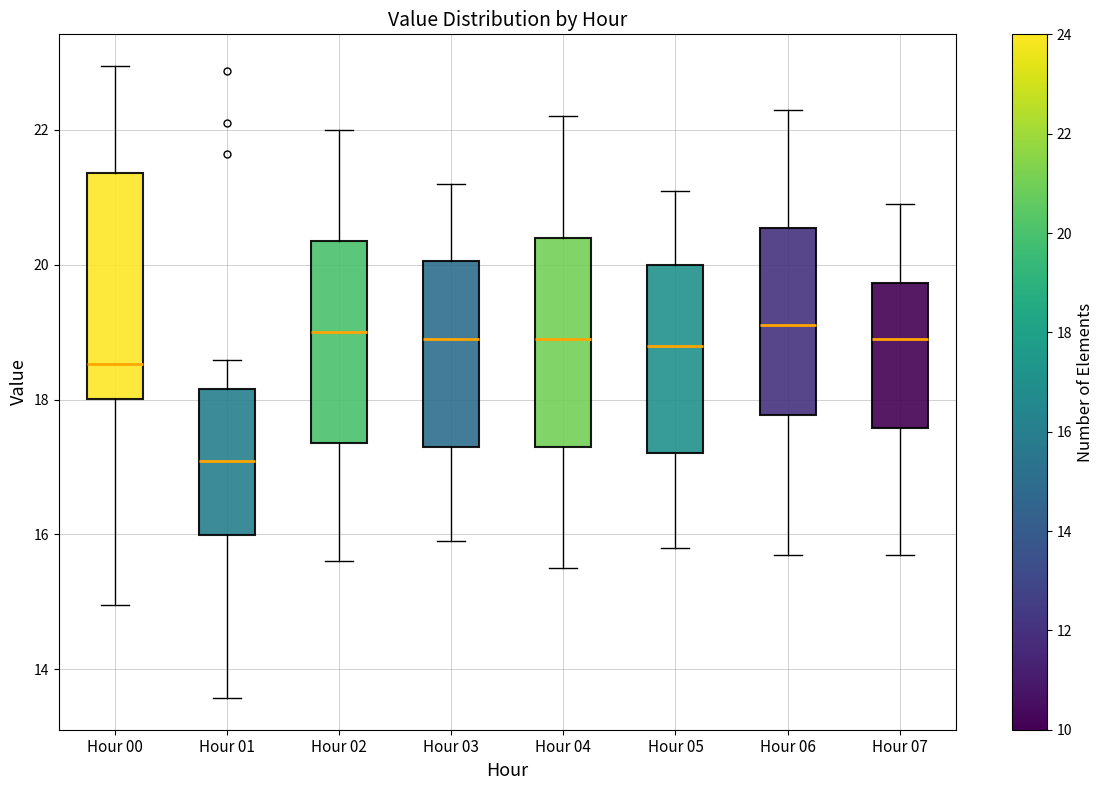

Where does the lower whisker of the box for Hour 05 end on the y-axis? The values are not printed on the chart, so give them approximately, as read against the axis.

15.8